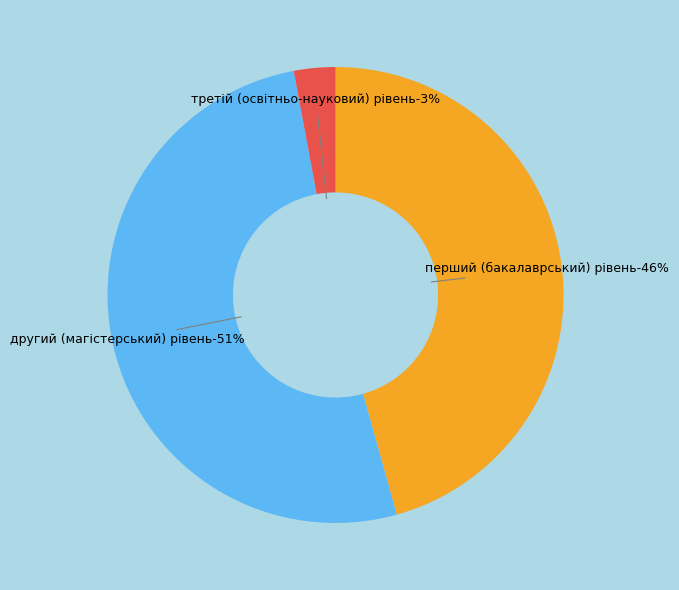

Rank the categories by value from highest to lowest.

другий (магістерський) рівень, перший (бакалаврський) рівень, третій (освітньо-науковий) рівень